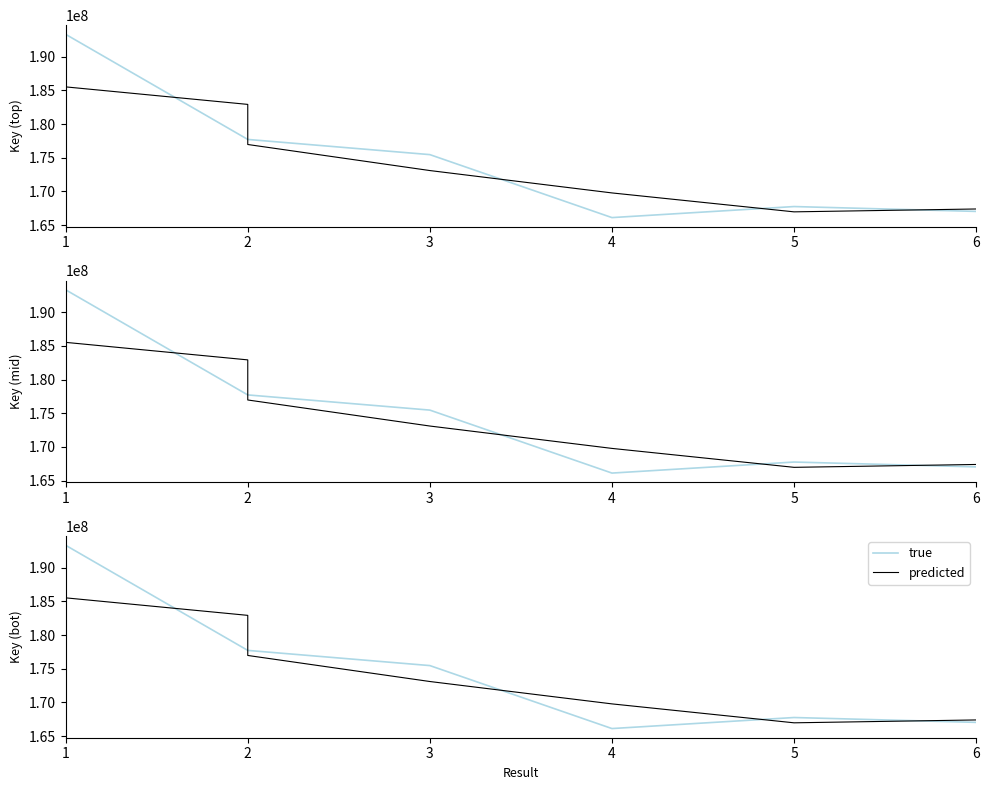

At which category is the sum across all series the highest?

1